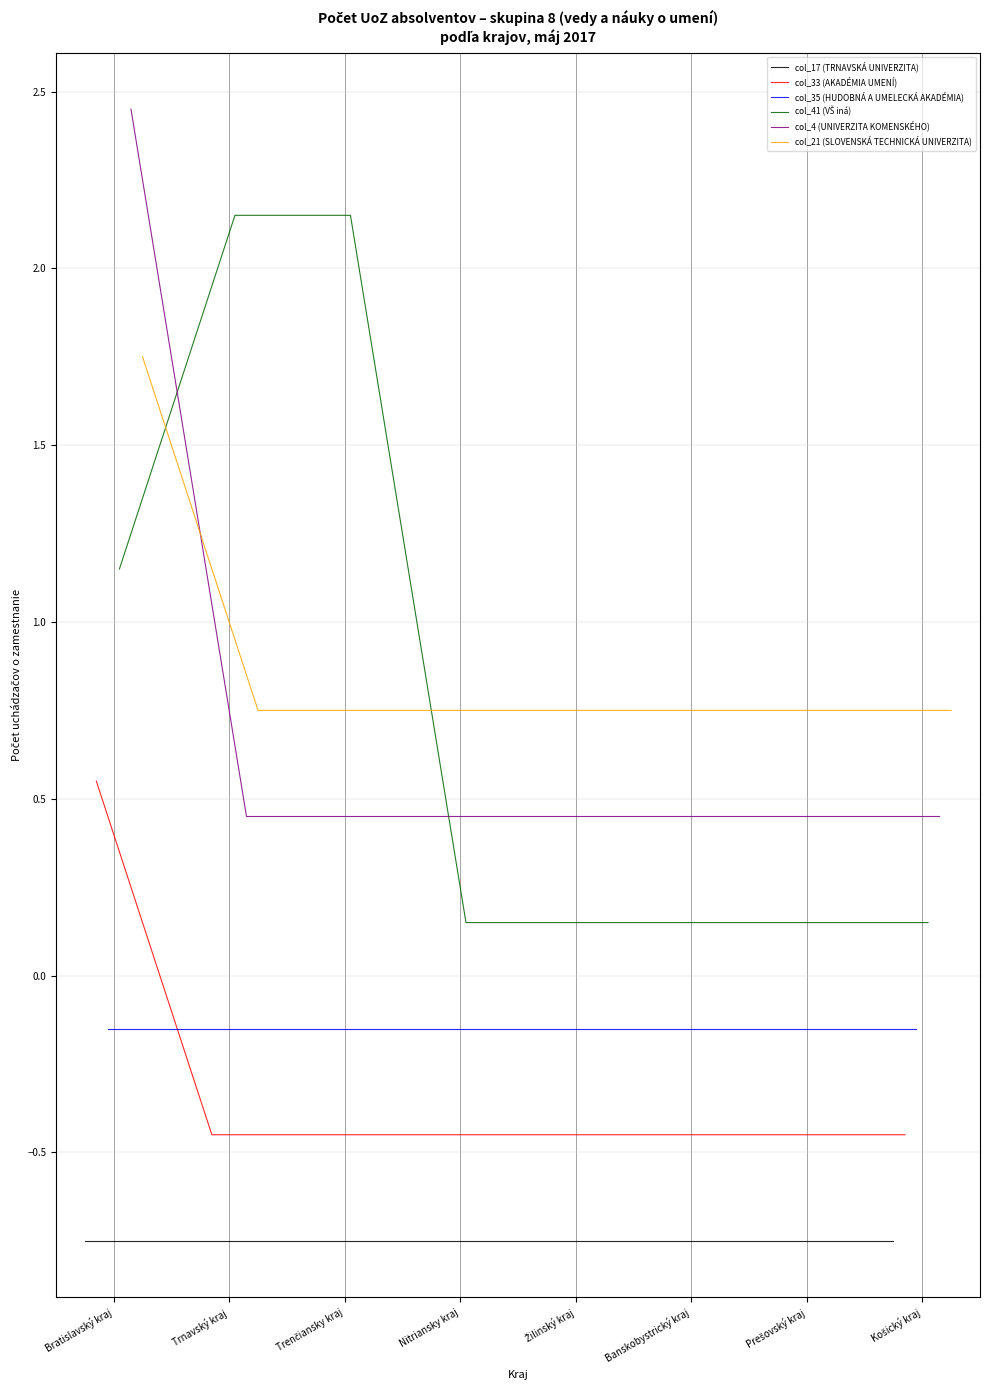

At which label is col_41 (VŠ iná) closest to 1?

Bratislavský kraj